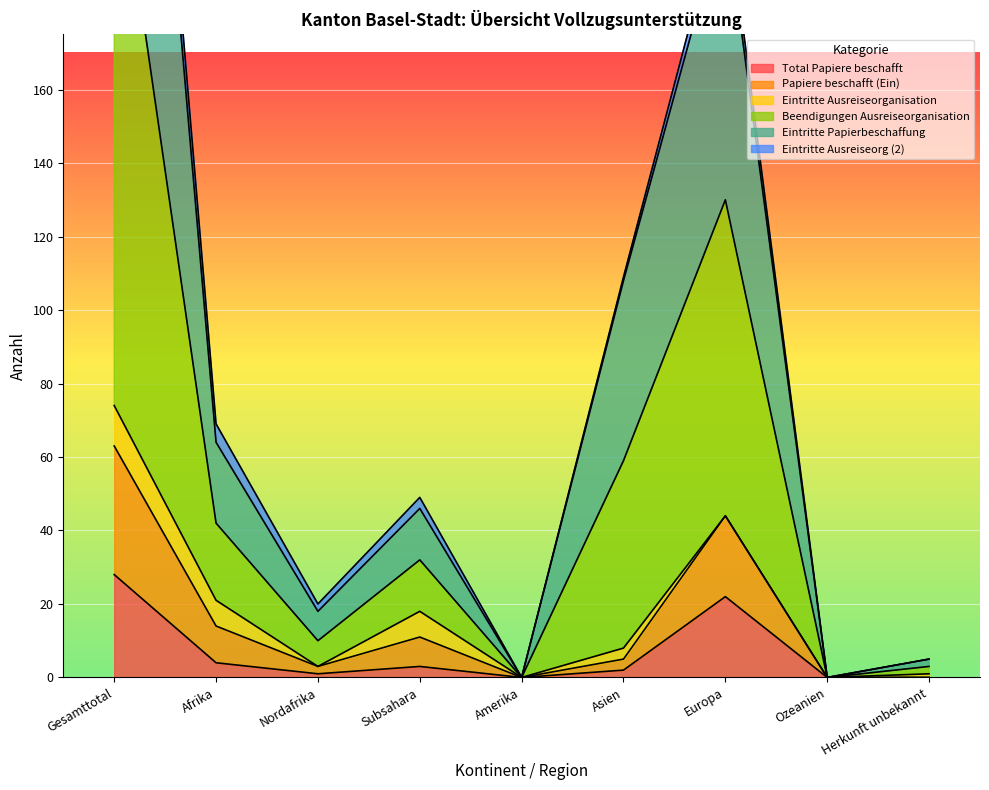

The value of Total Papiere beschafft at Ozeanien is 0. True or false?

True